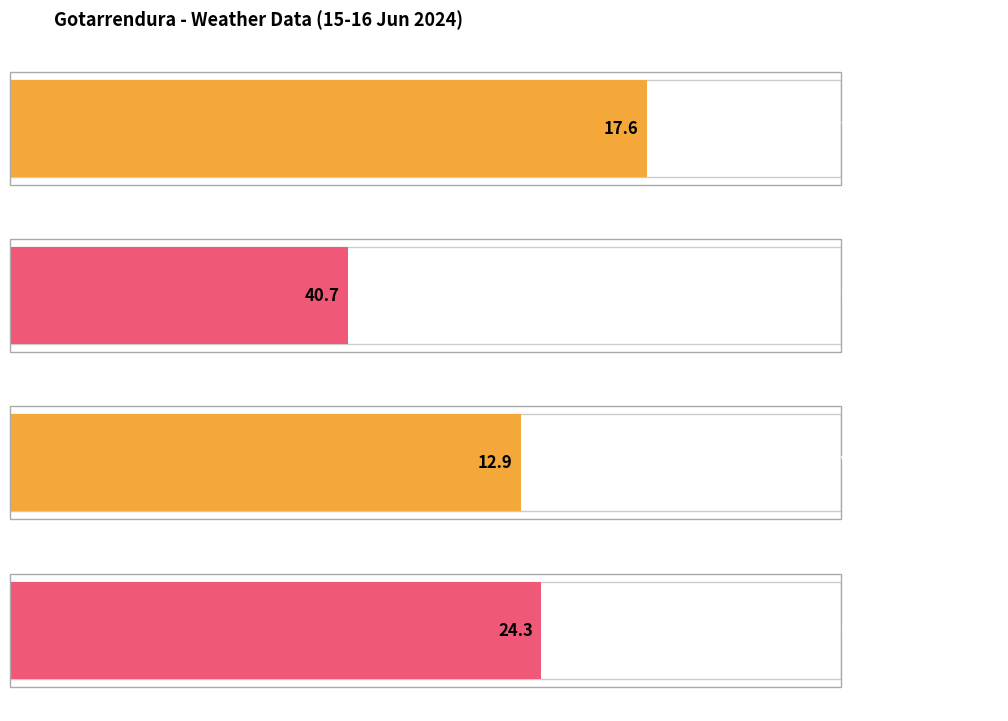

What is the sum of the Rafale (km/h) values at 04:00 and 22:00?

39.0